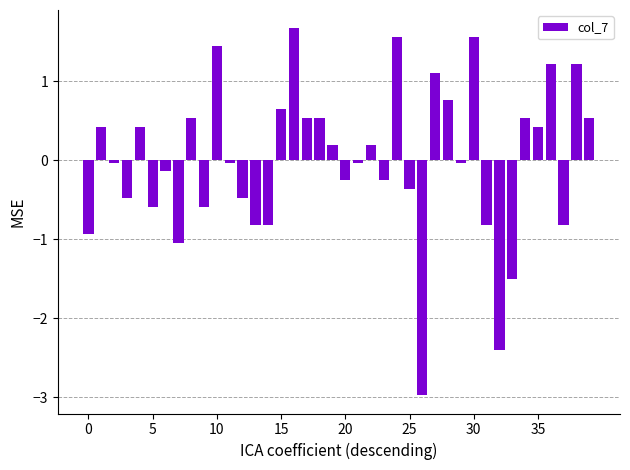

What is the smallest value displayed?

-3.0